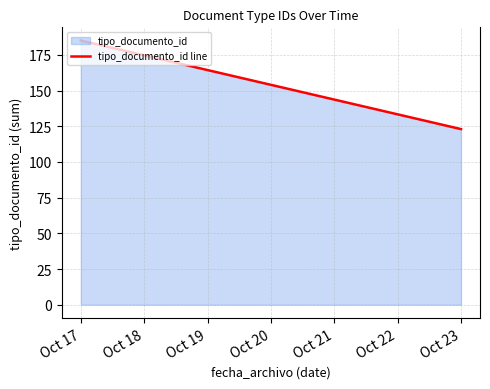

What is the approximate value at Oct 23, to the nearest 5?

125